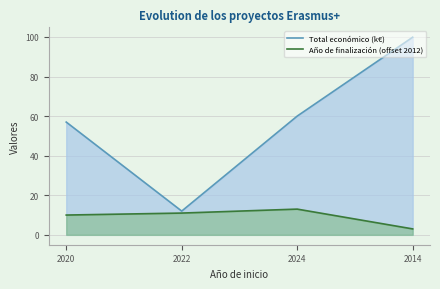

What position from the left is 2022?

2